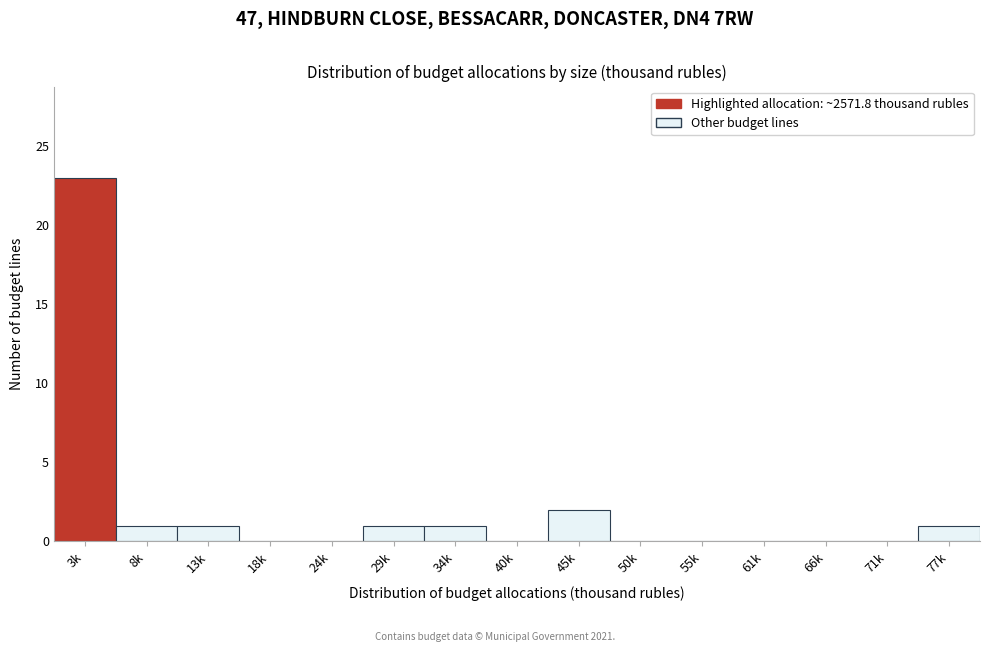

Reading left to right, list all the values displayed in this chart.

3k=23	8k=1	13k=1	18k=0	24k=0	29k=1	34k=1	40k=0	45k=2	50k=0	55k=0	61k=0	66k=0	71k=0	77k=1